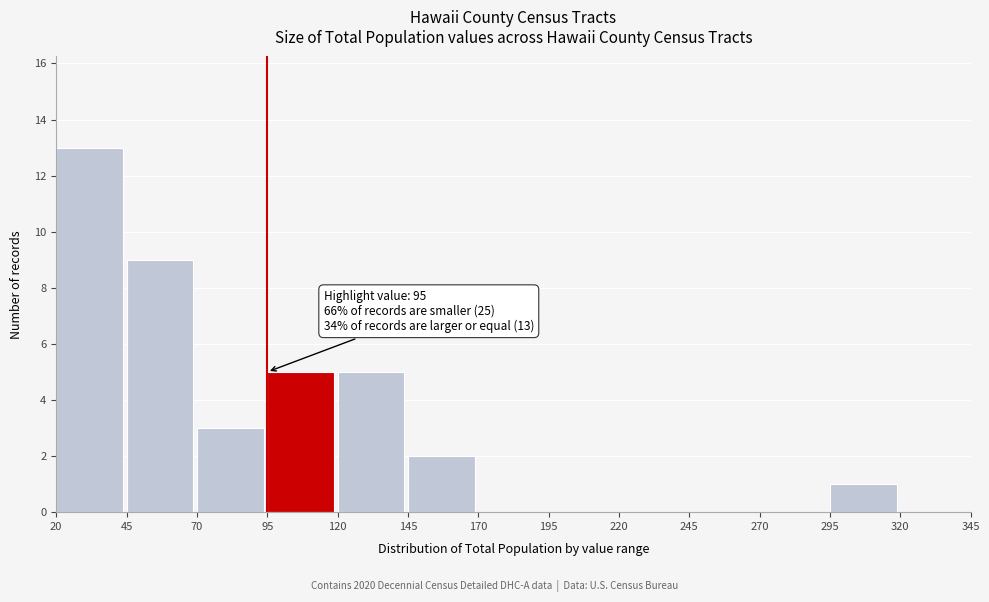

Which range on the x-axis has the tallest bar?

20 to 45